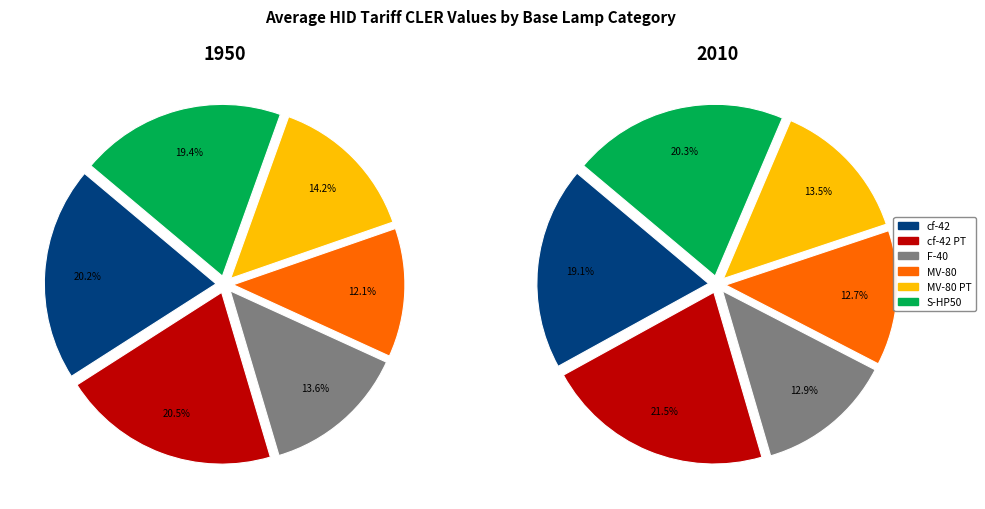

To the nearest percent, what portion does MV-80 PT represent?

14%